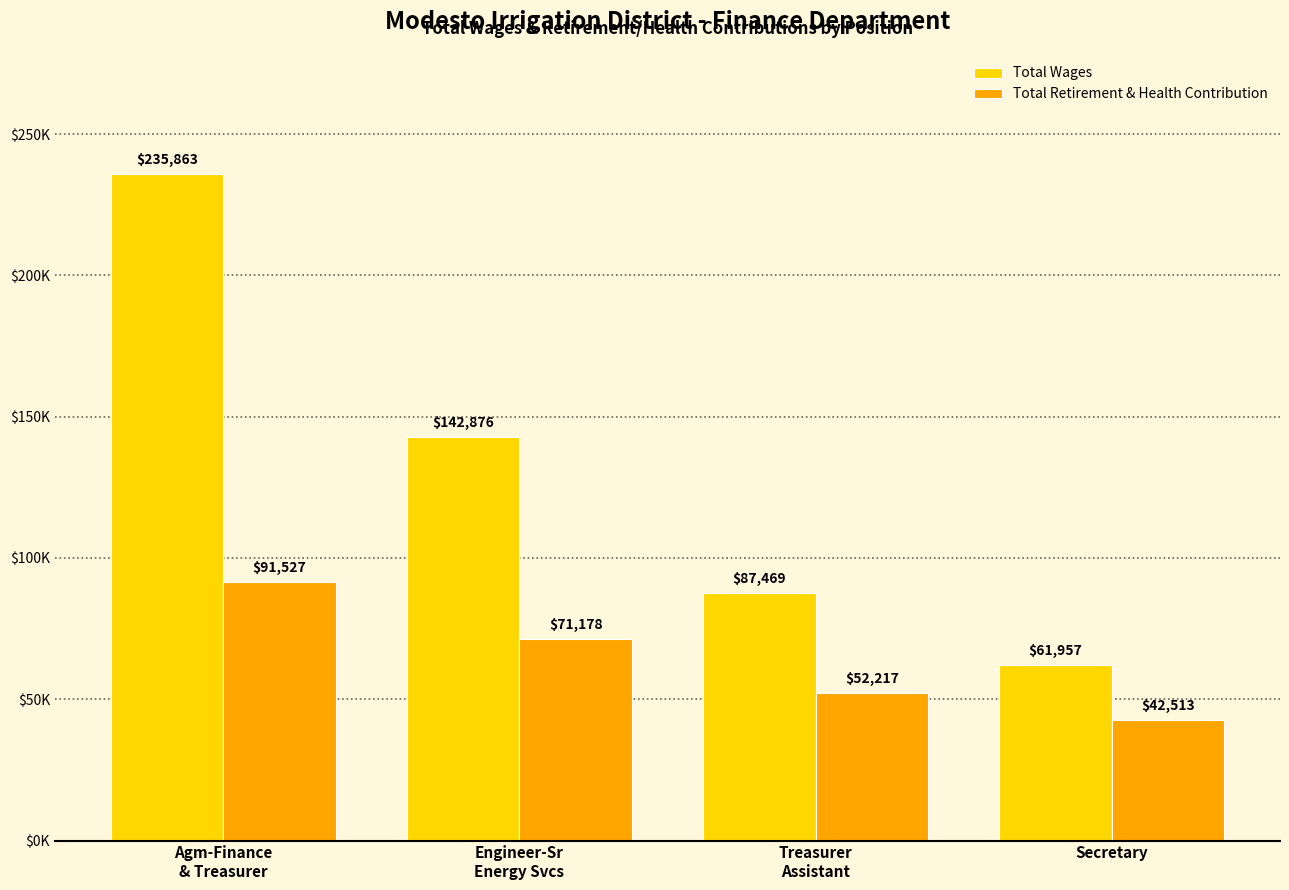

Reading left to right, transcribe all the data shown in this chart.

Total Wages: Agm-Finance
& Treasurer=235863	Engineer-Sr
Energy Svcs=142876	Treasurer
Assistant=87469	Secretary=61957
Total Retirement & Health Contribution: Agm-Finance
& Treasurer=91527	Engineer-Sr
Energy Svcs=71178	Treasurer
Assistant=52217	Secretary=42513